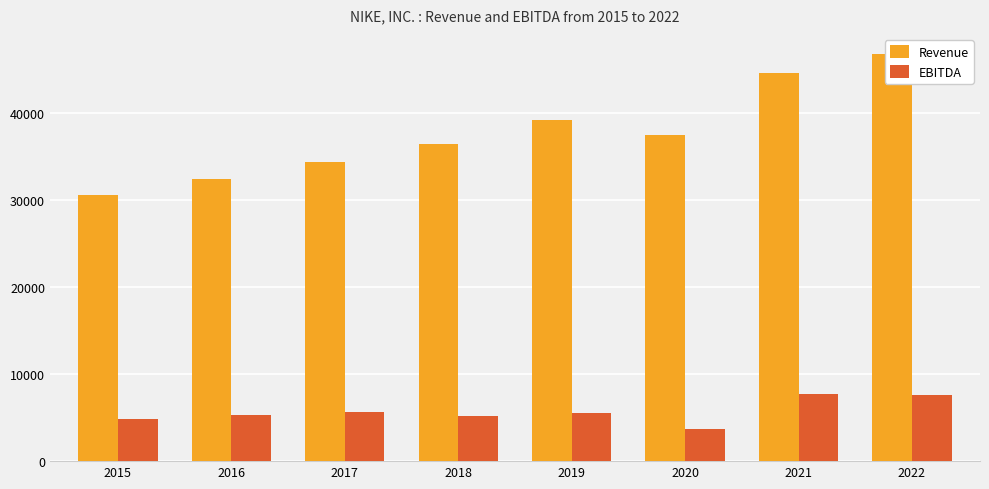

Are the bars grouped side by side (vs. stacked)?

Yes